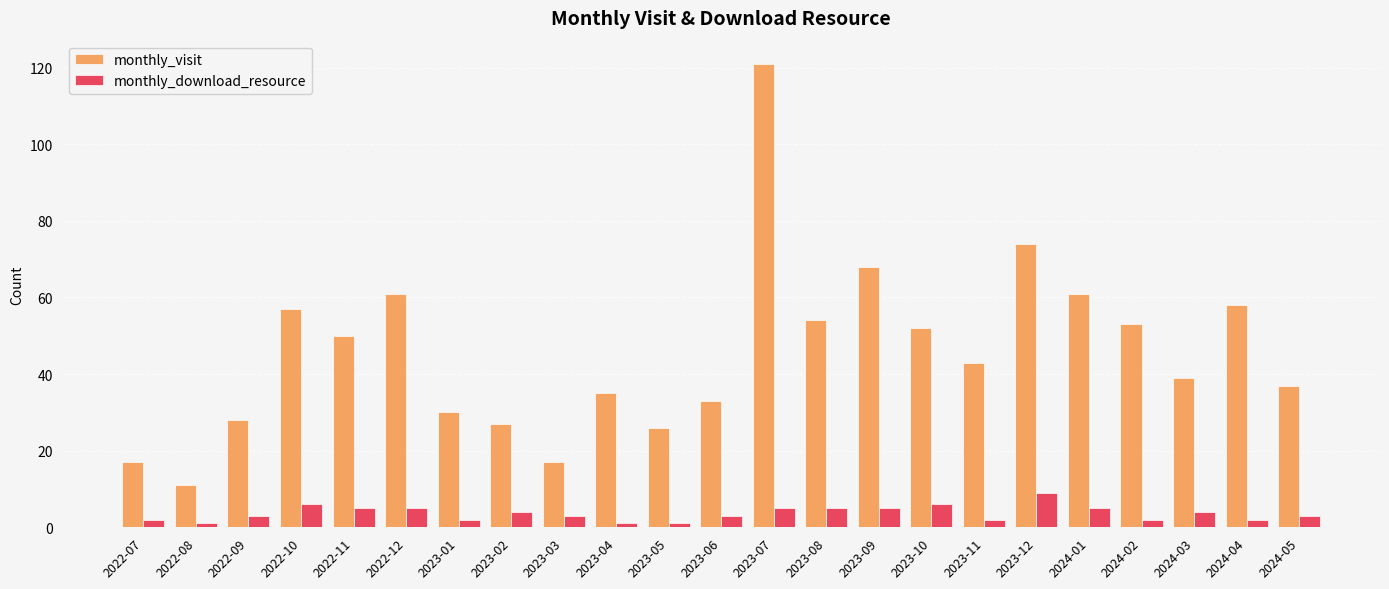

Reading left to right, extract all data points from this chart.

monthly_visit: 2022-07=17	2022-08=11	2022-09=28	2022-10=57	2022-11=50	2022-12=61	2023-01=30	2023-02=27	2023-03=17	2023-04=35	2023-05=26	2023-06=33	2023-07=121	2023-08=54	2023-09=68	2023-10=52	2023-11=43	2023-12=74	2024-01=61	2024-02=53	2024-03=39	2024-04=58	2024-05=37
monthly_download_resource: 2022-07=2	2022-08=1	2022-09=3	2022-10=6	2022-11=5	2022-12=5	2023-01=2	2023-02=4	2023-03=3	2023-04=1	2023-05=1	2023-06=3	2023-07=5	2023-08=5	2023-09=5	2023-10=6	2023-11=2	2023-12=9	2024-01=5	2024-02=2	2024-03=4	2024-04=2	2024-05=3